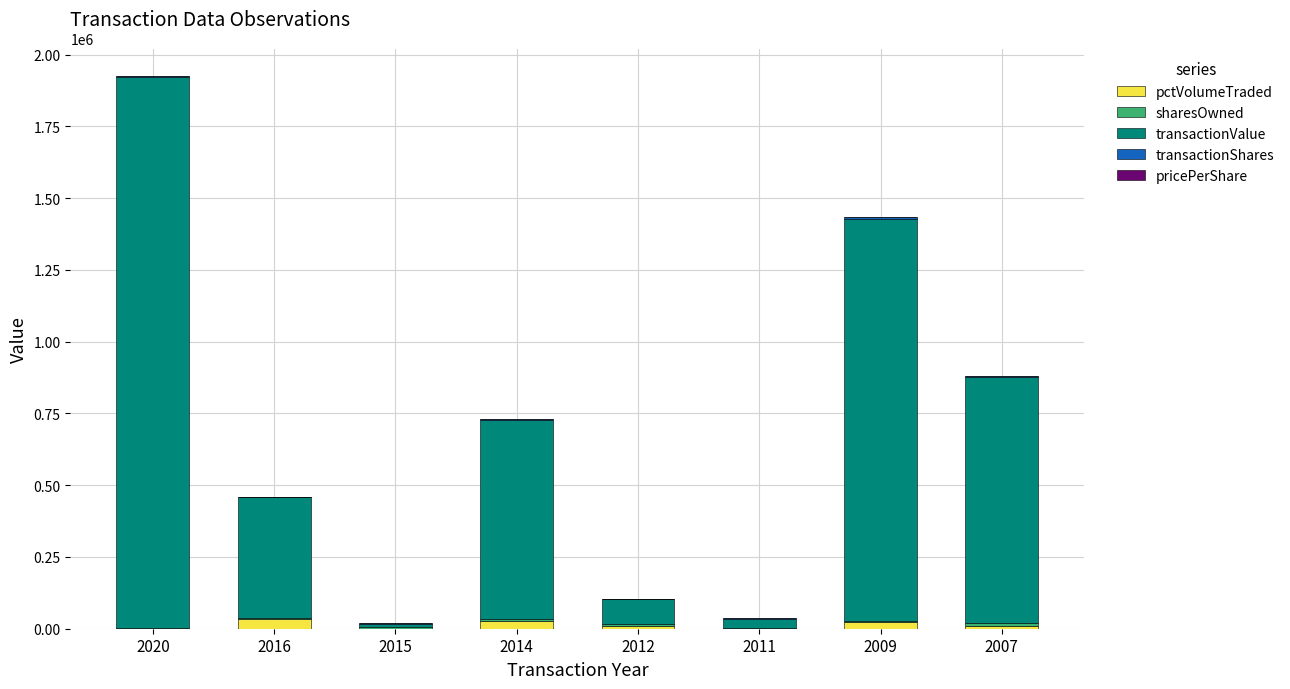

What is the sum of all pctVolumeTraded values?

103069.0